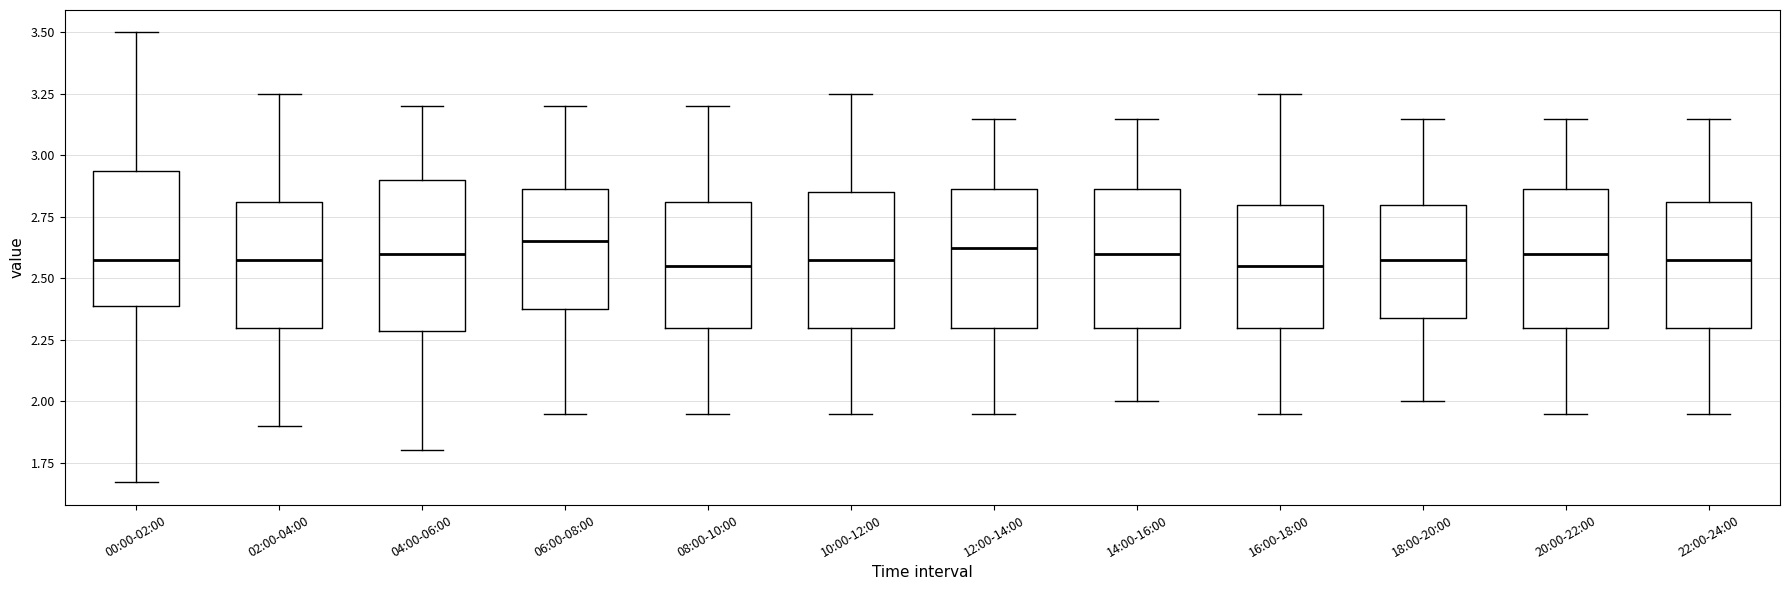

Reading left to right, read every box against the y-axis: the position of its median line, the range the box covers, and the ends of its whiskers. The values are not printed on the chart, so give them approximately, as read against the axis.

00:00-02:00: median 2.60, box 2.40 to 2.95, whiskers 1.65 to 3.50
02:00-04:00: median 2.60, box 2.30 to 2.80, whiskers 1.90 to 3.25
04:00-06:00: median 2.60, box 2.30 to 2.90, whiskers 1.80 to 3.20
06:00-08:00: median 2.65, box 2.40 to 2.85, whiskers 1.95 to 3.20
08:00-10:00: median 2.55, box 2.30 to 2.80, whiskers 1.95 to 3.20
10:00-12:00: median 2.60, box 2.30 to 2.85, whiskers 1.95 to 3.25
12:00-14:00: median 2.65, box 2.30 to 2.85, whiskers 1.95 to 3.15
14:00-16:00: median 2.60, box 2.30 to 2.85, whiskers 2.00 to 3.15
16:00-18:00: median 2.55, box 2.30 to 2.80, whiskers 1.95 to 3.25
18:00-20:00: median 2.60, box 2.35 to 2.80, whiskers 2.00 to 3.15
20:00-22:00: median 2.60, box 2.30 to 2.85, whiskers 1.95 to 3.15
22:00-24:00: median 2.60, box 2.30 to 2.80, whiskers 1.95 to 3.15